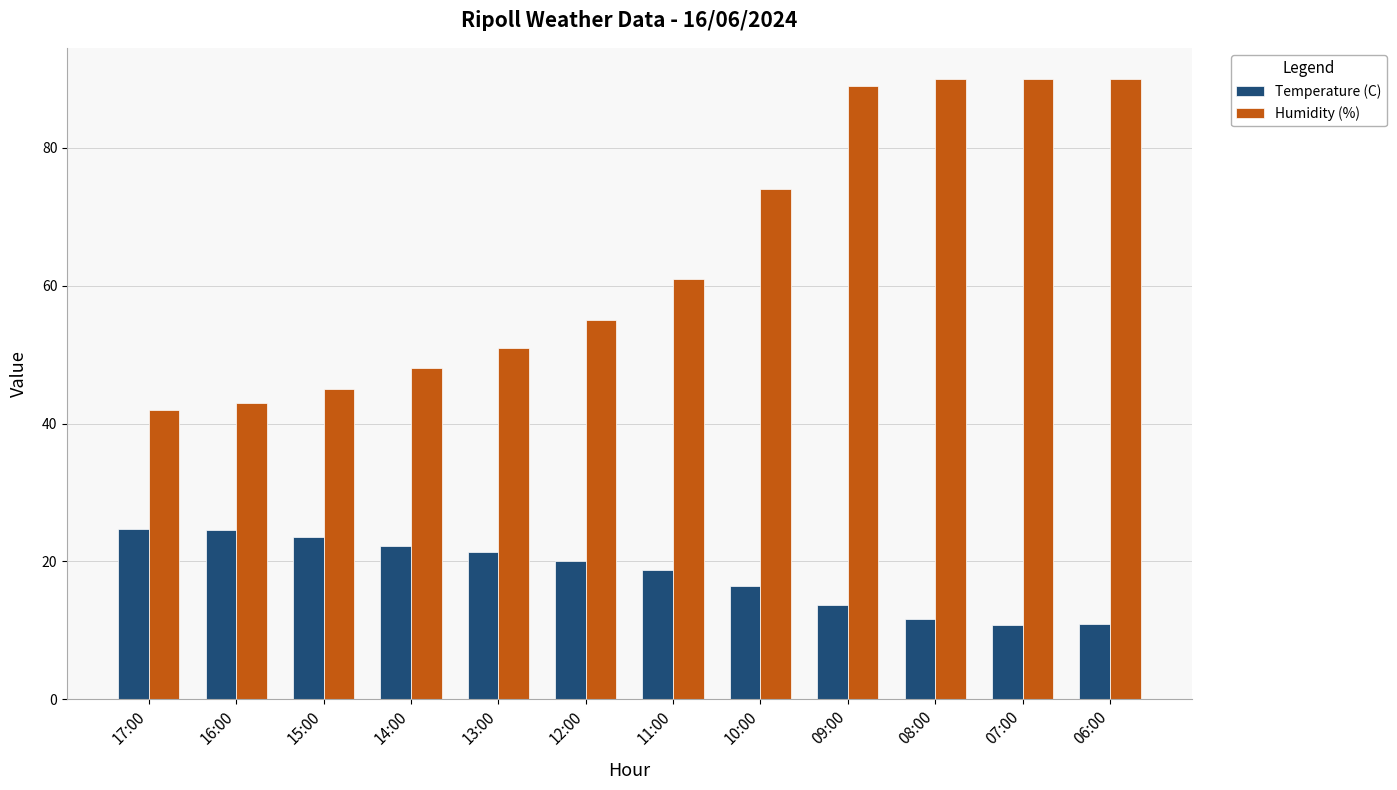

What is the difference between the Temperature (C) values at 16:00 and 07:00?

13.8